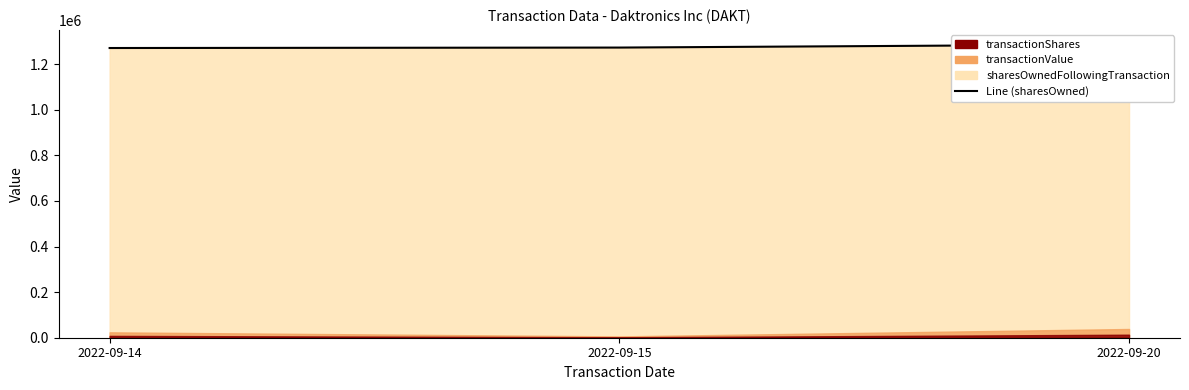

At which label is the value closest to 1278071?

2022-09-15